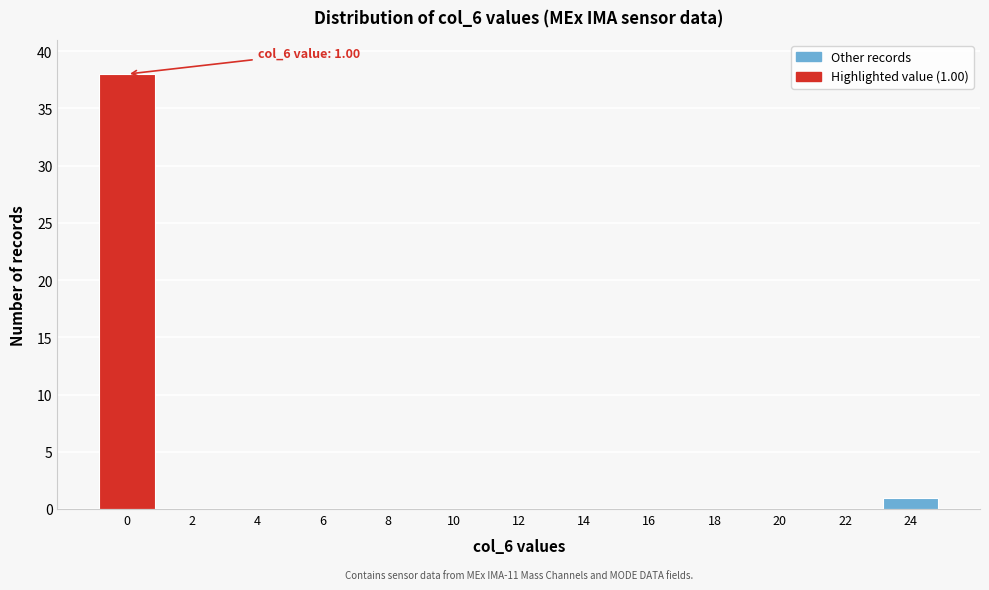

Reading left to right, what are all the values shown in this chart?

0=38	2=0	4=0	6=0	8=0	10=0	12=0	14=0	16=0	18=0	20=0	22=0	24=1